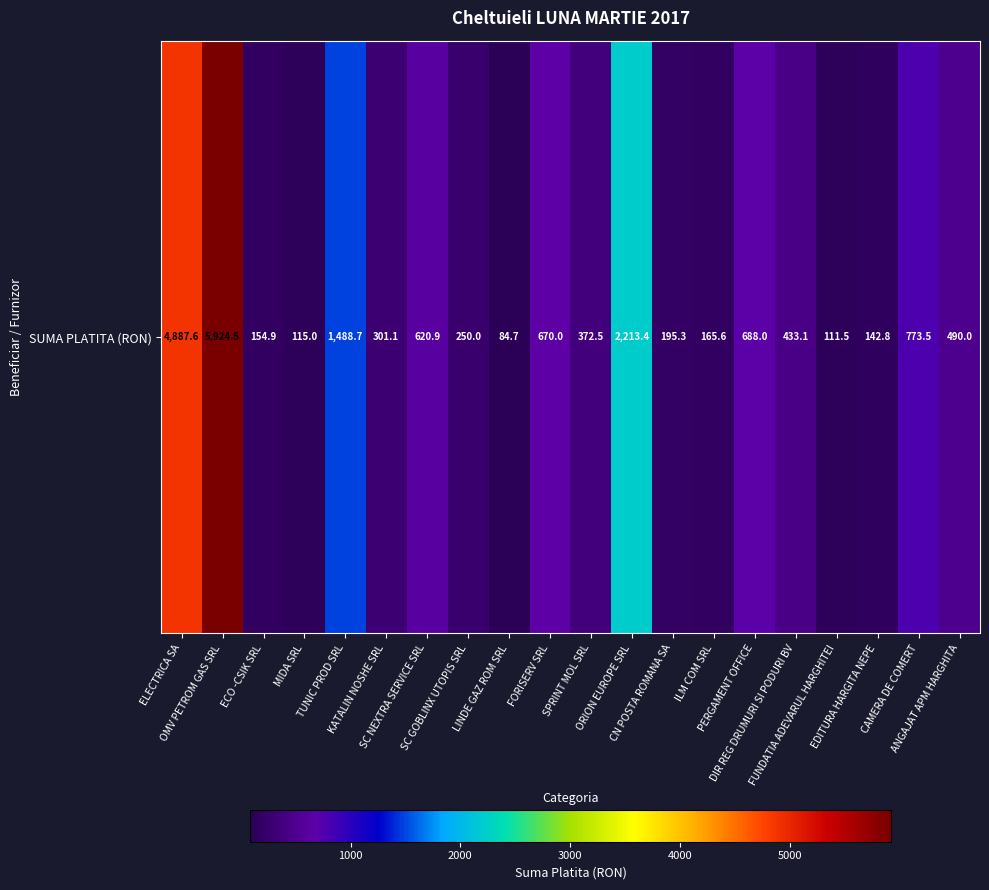

Which has a higher value, EDITURA HARGITA NEPE or ANGAJAT APM HARGHITA?

ANGAJAT APM HARGHITA